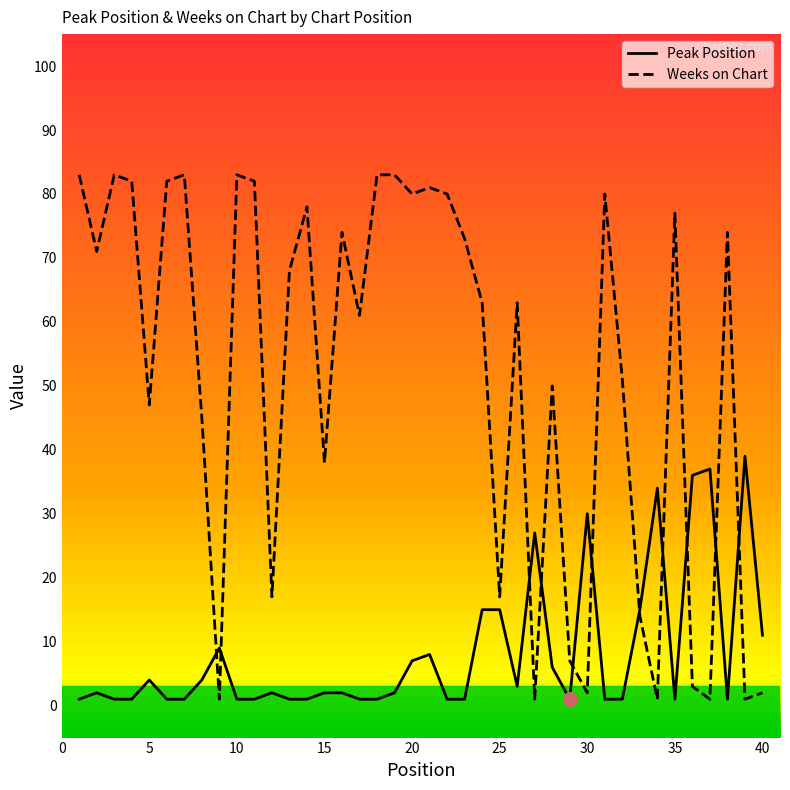

Which series has the largest total across all categories?

Weeks on Chart